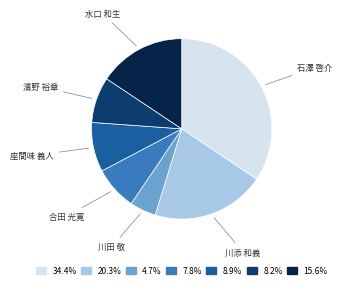

Count the number of slices in the pie.

7